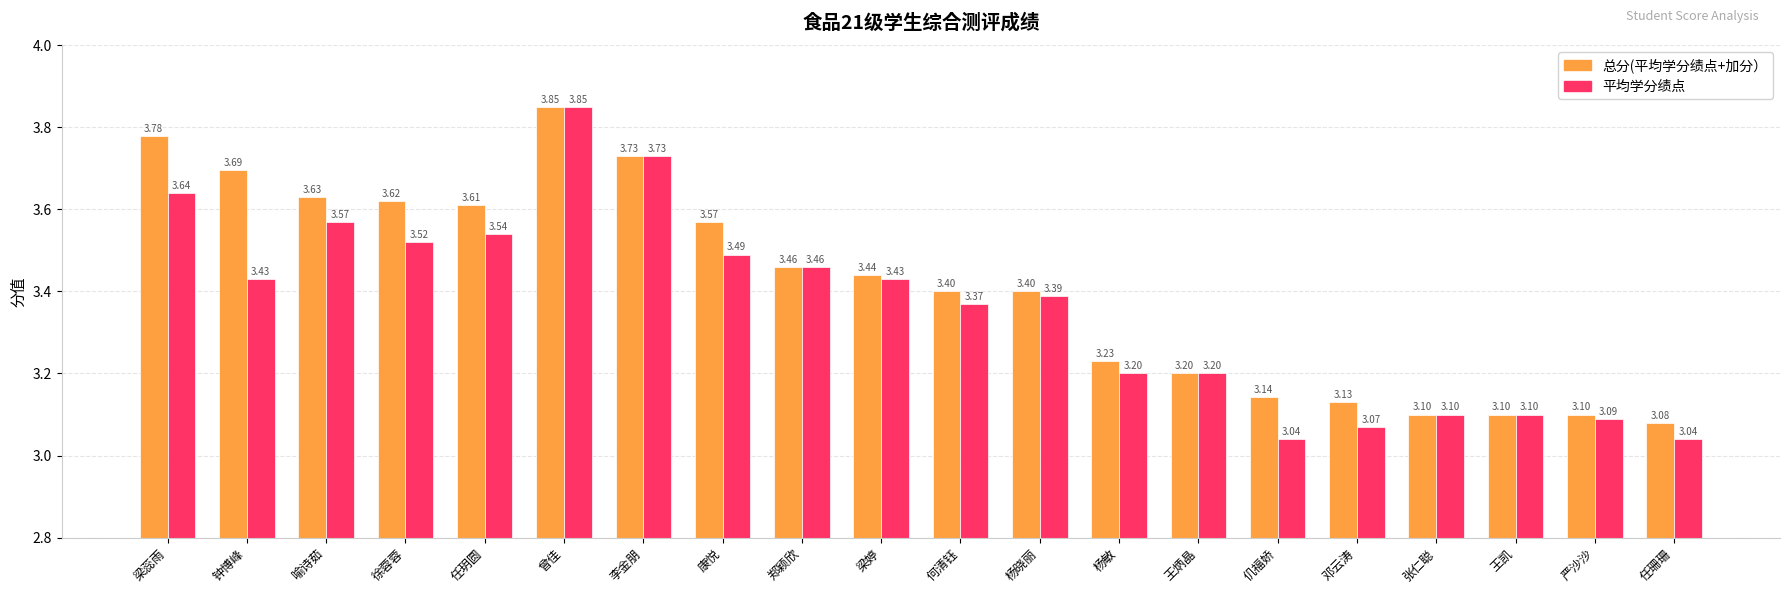

Rank the series at 徐蓉蓉 from lowest to highest value.

平均学分绩点, 总分(平均学分绩点+加分）